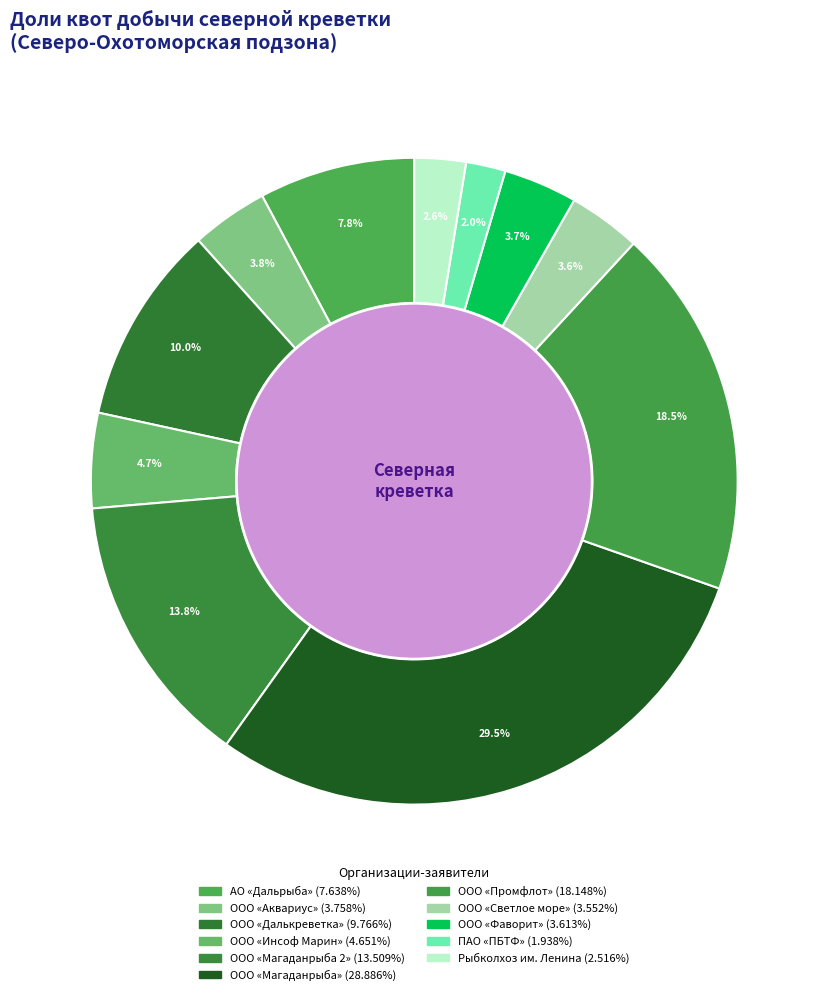

To the nearest percent, what is the combined percentage of ООО «Аквариус» and ООО «Далькреветка»?

14%